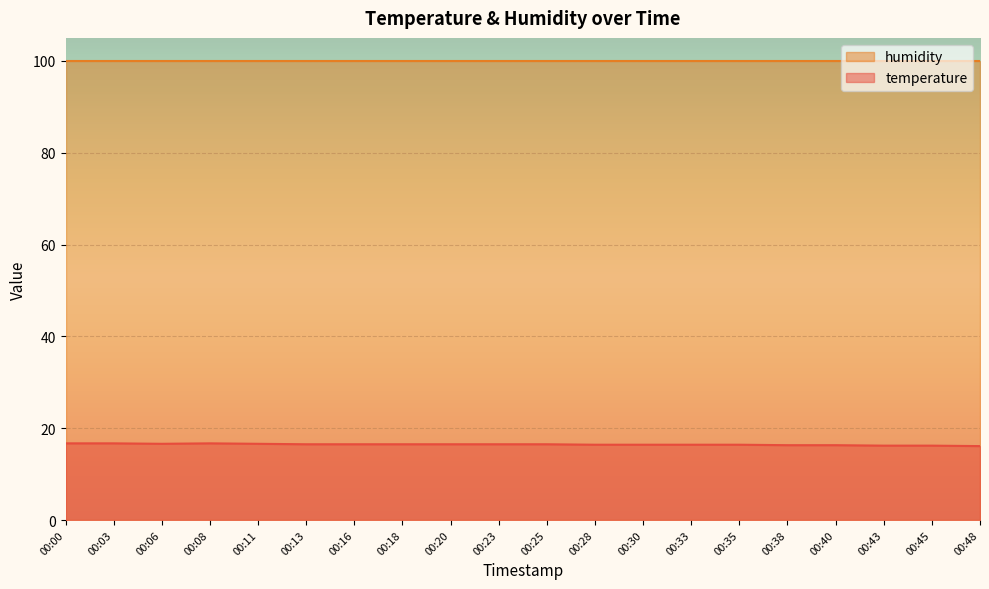

The chart shows a value of 26.3 at 00:28. True or false?

False